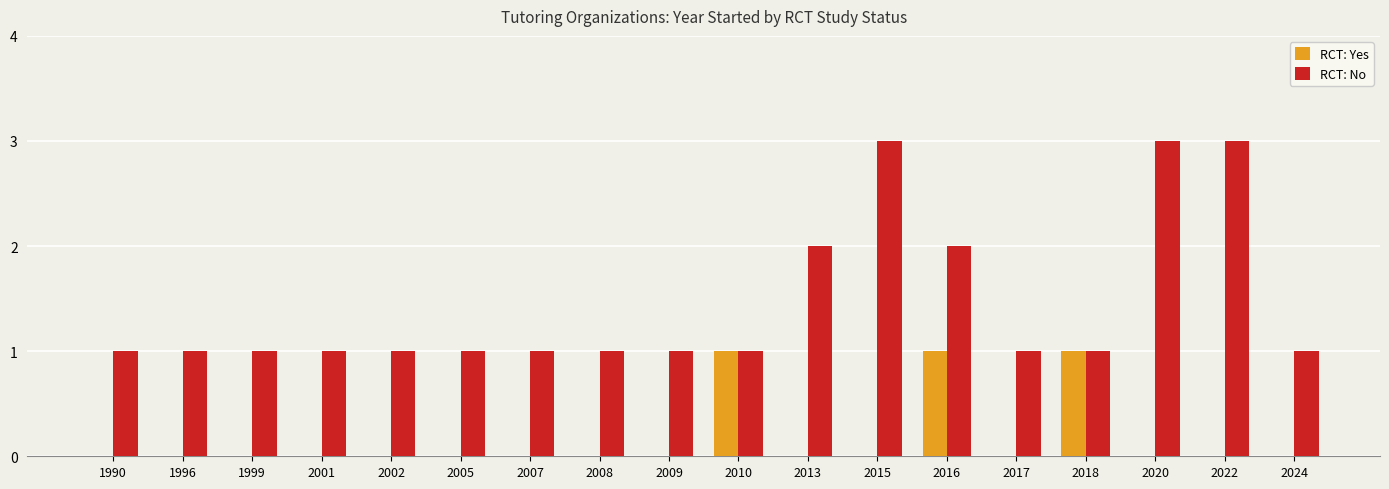

Is the value of RCT: Yes at 2007 greater than the value of RCT: No at 2013?

No